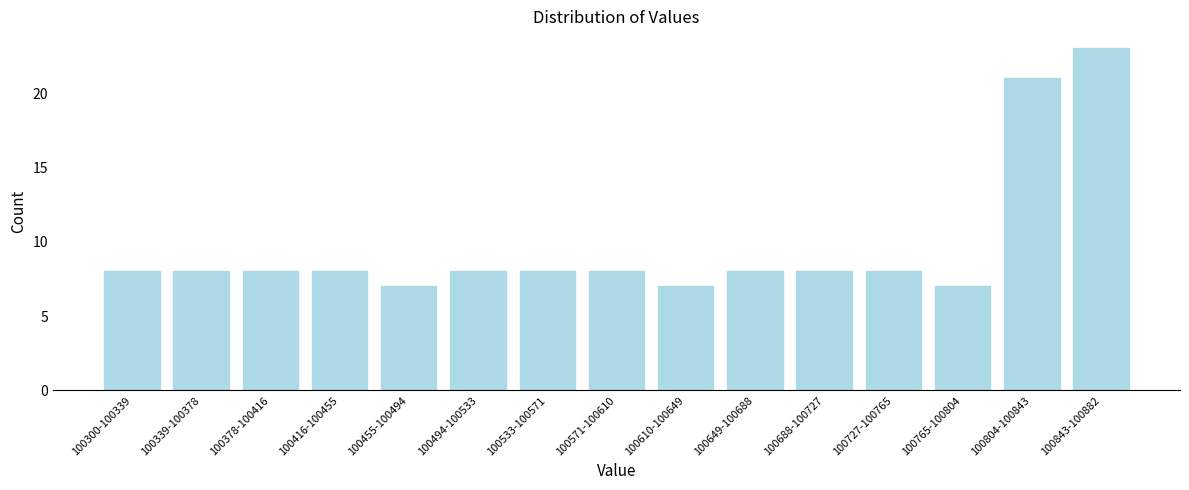

Reading left to right, transcribe all the data shown in this chart.

8	8	8	8	7	8	8	8	7	8	8	8	7	21	23